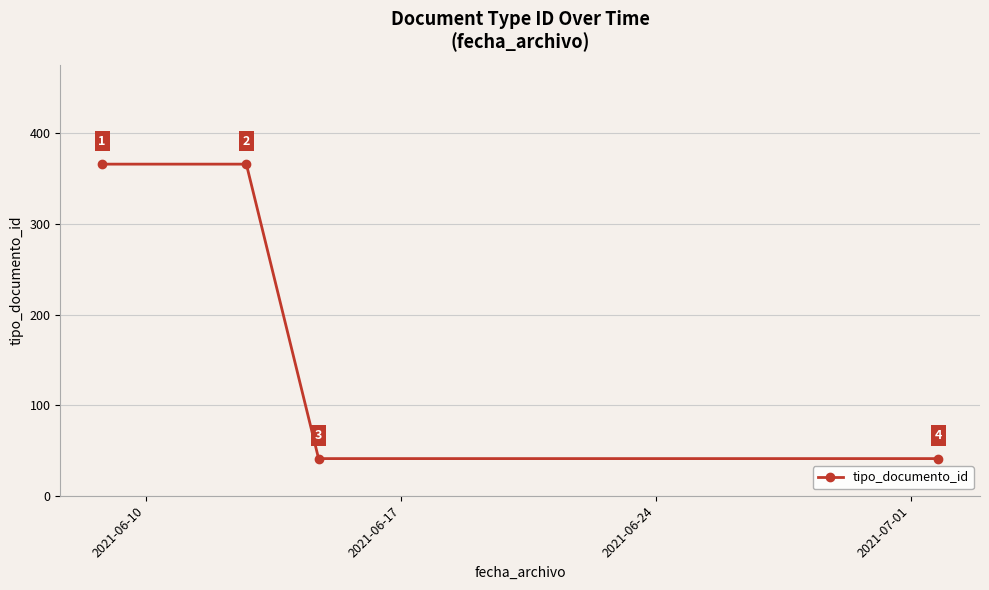

What is the value of the 4th point from the left?

41